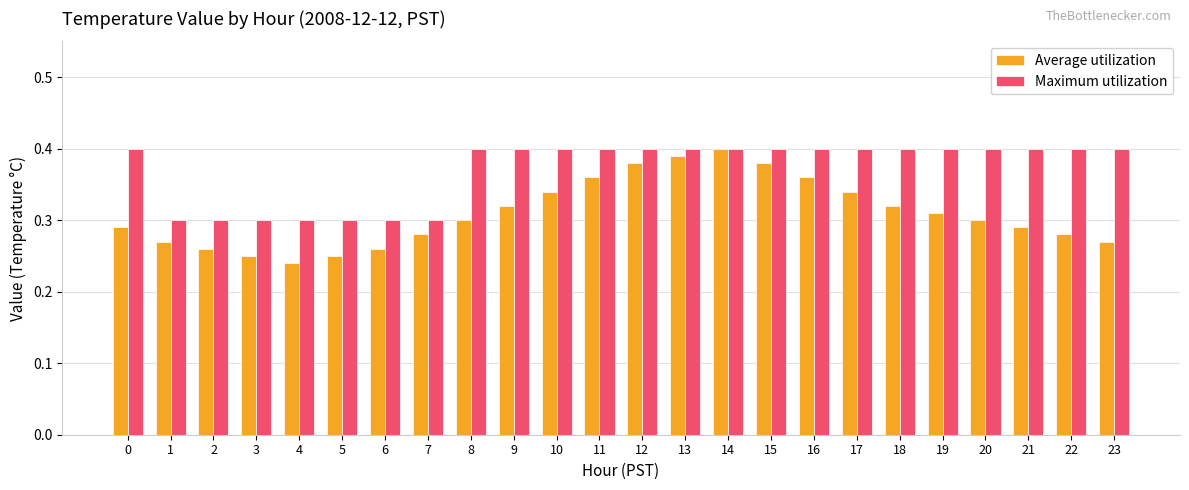

What are all the series names shown in the legend?

Average utilization, Maximum utilization